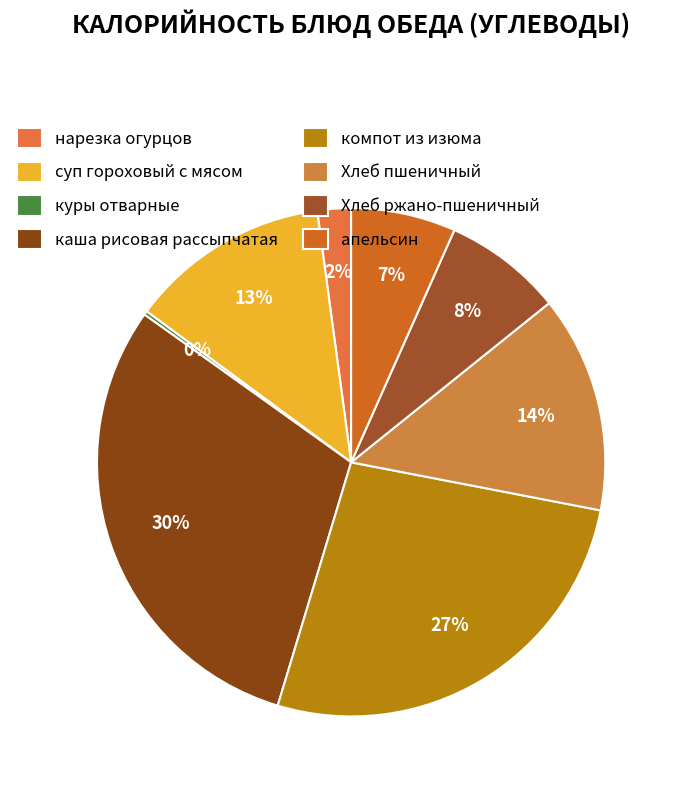

To the nearest percent, what is the average slice percentage?

13%